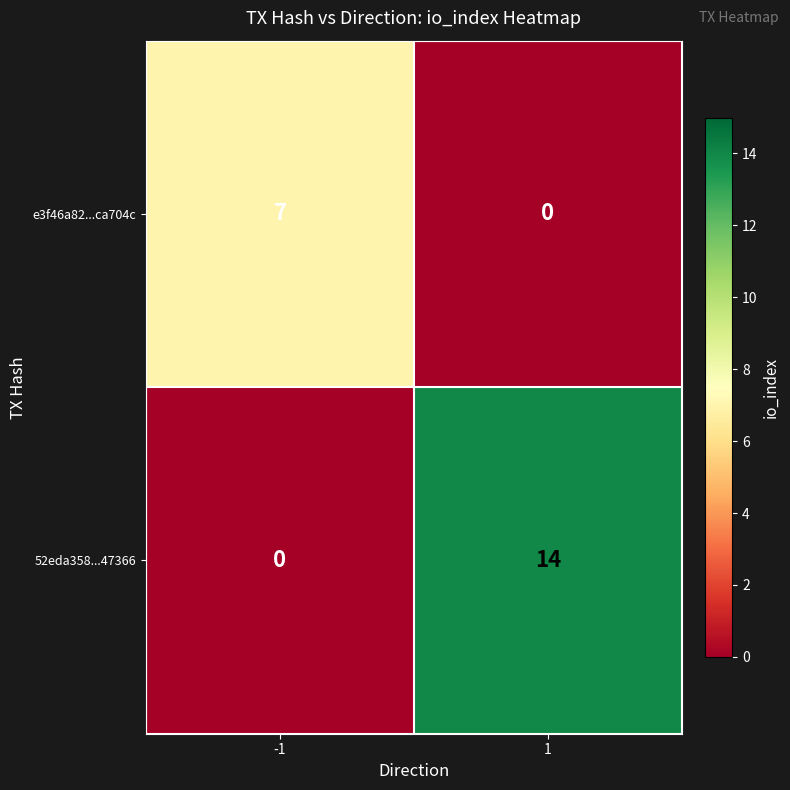

Reading left to right, transcribe all the data shown in this chart.

e3f46a82...ca704c: -1=7	1=0
52eda358...47366: -1=0	1=14